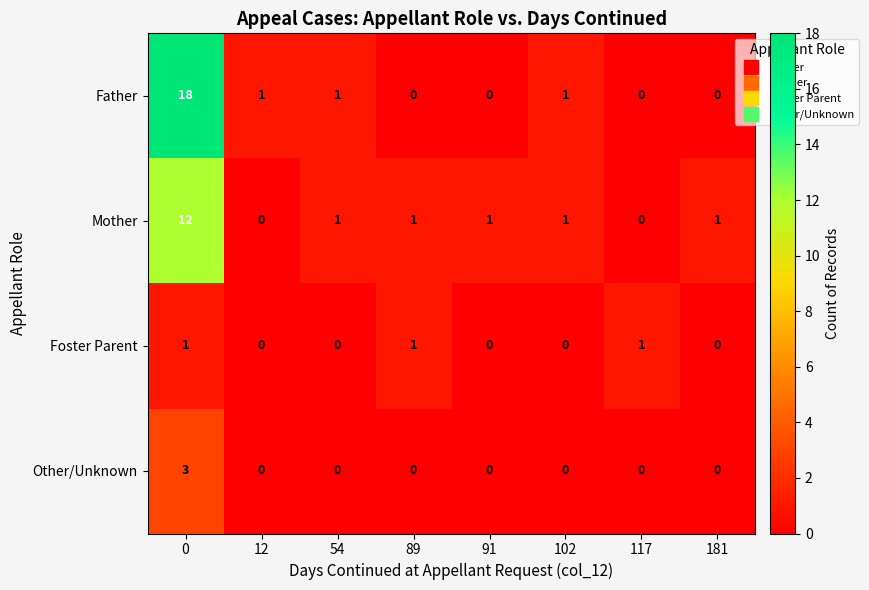

How many categories are shown in the chart?

8